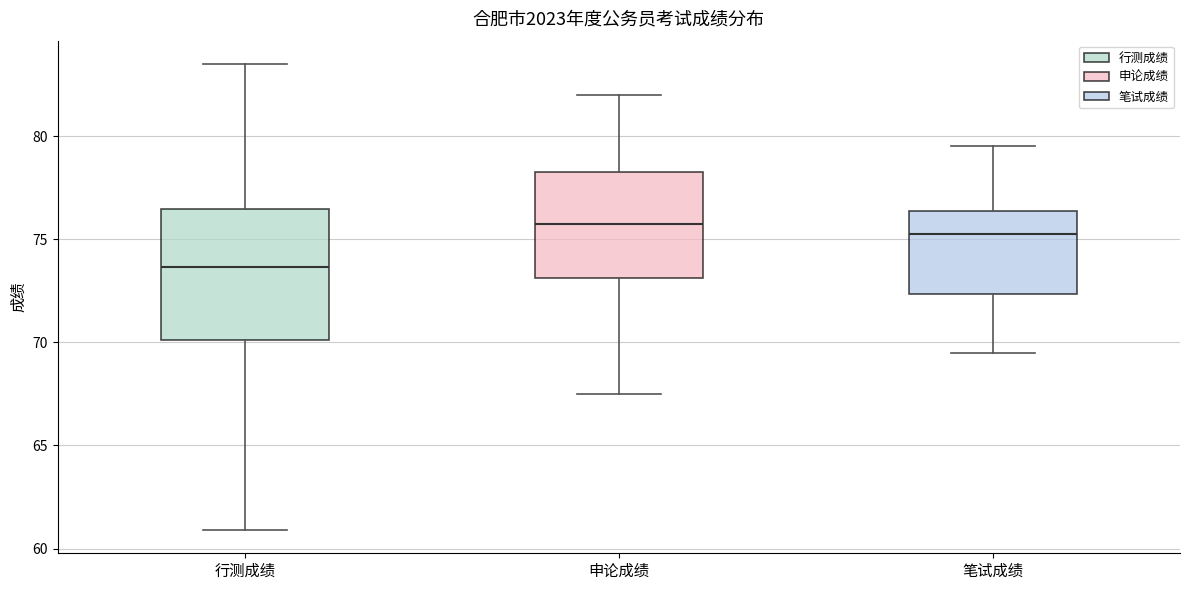

Which box is the tallest, from its lower edge to its upper edge?

行测成绩